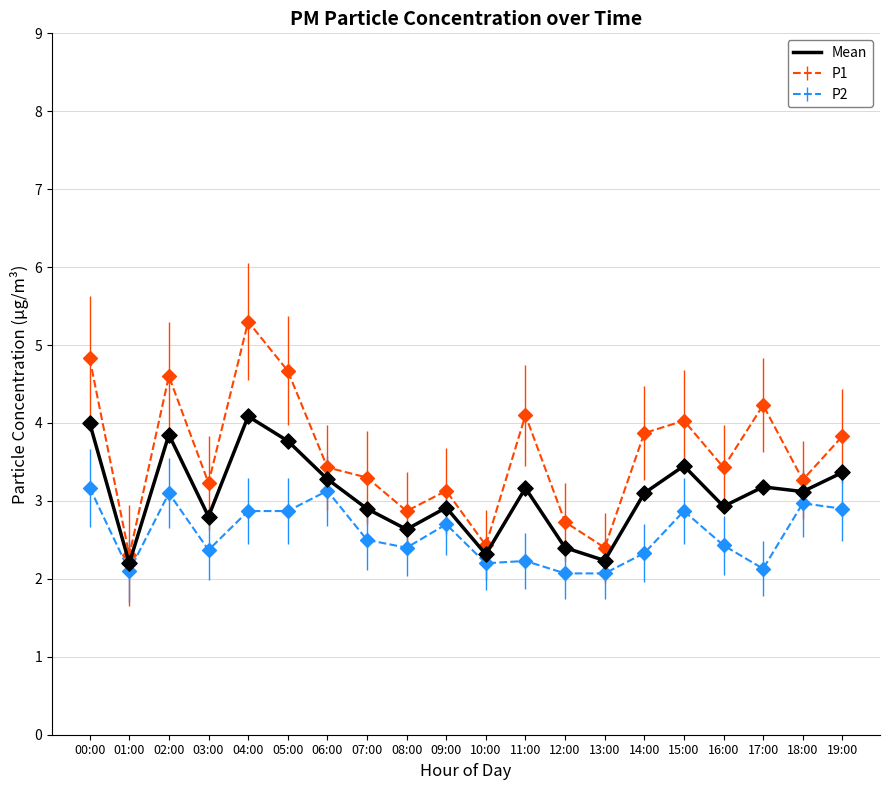

Between 01:00 and 15:00, which series saw the biggest shift?

P1